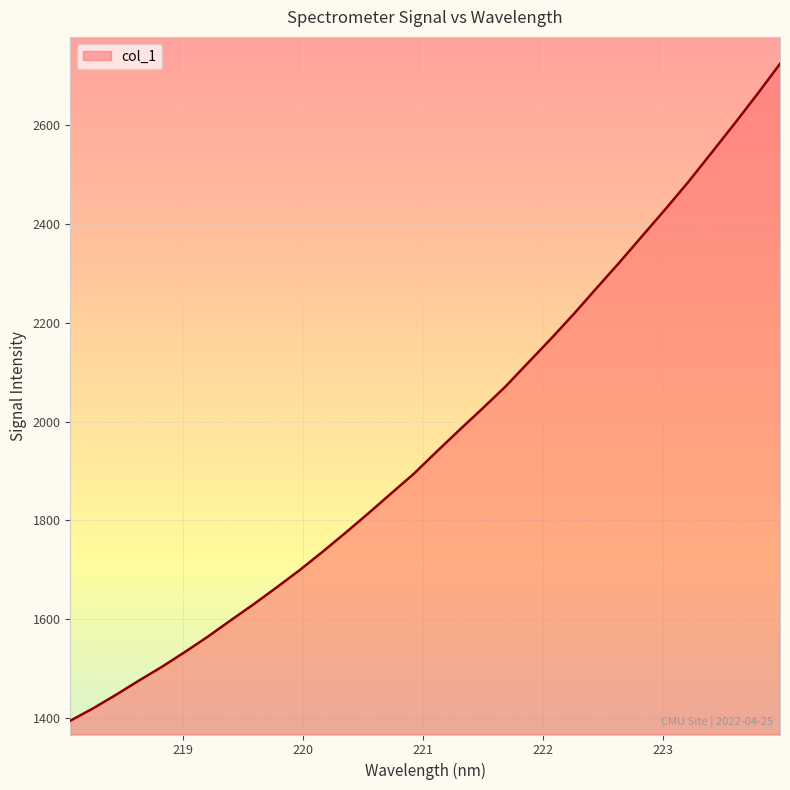

What is the difference between the maximum and minimum values?

1328.2